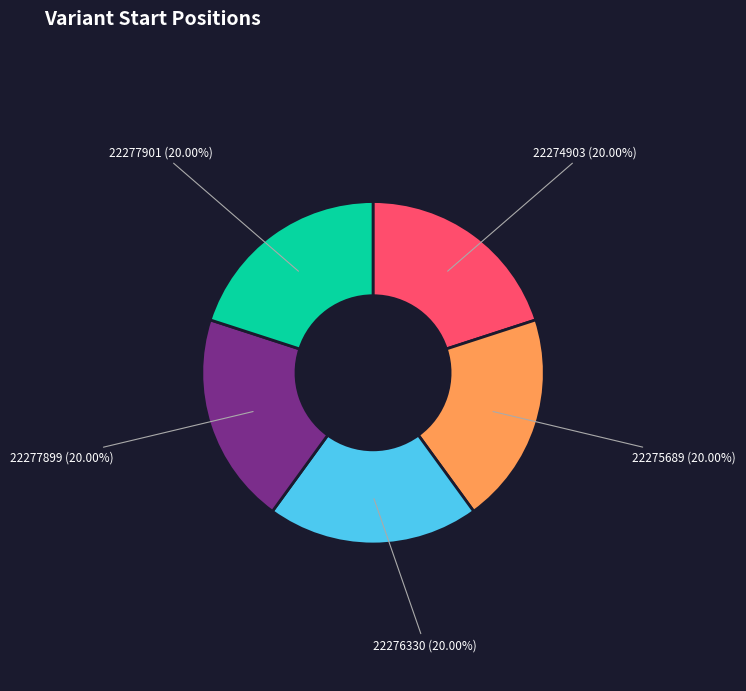

Is there a majority slice in this chart?

No